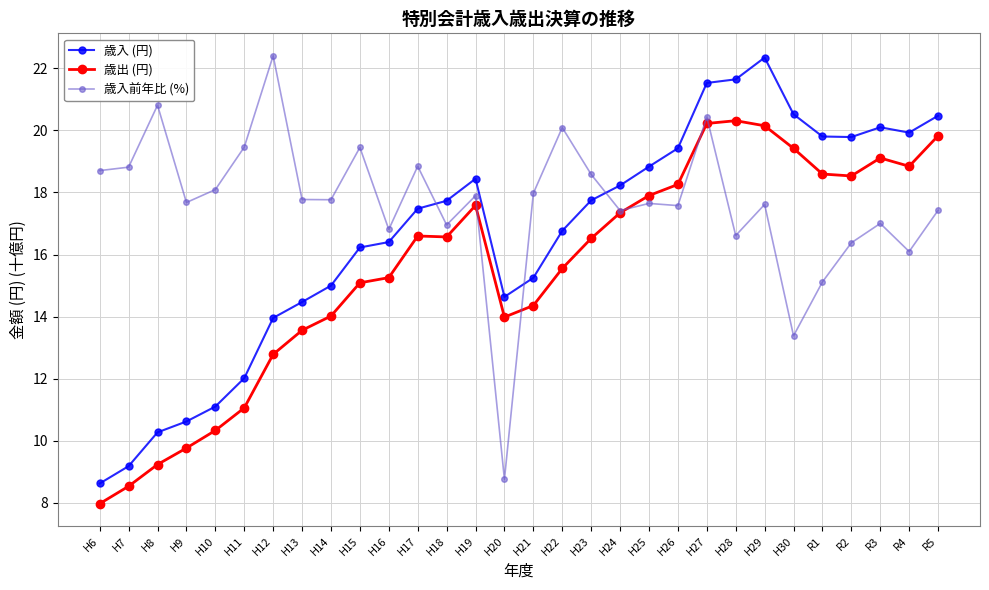

List the series in order of their overall mean, lowest first.

歳出 (円), 歳入 (円), 歳入前年比 (%)